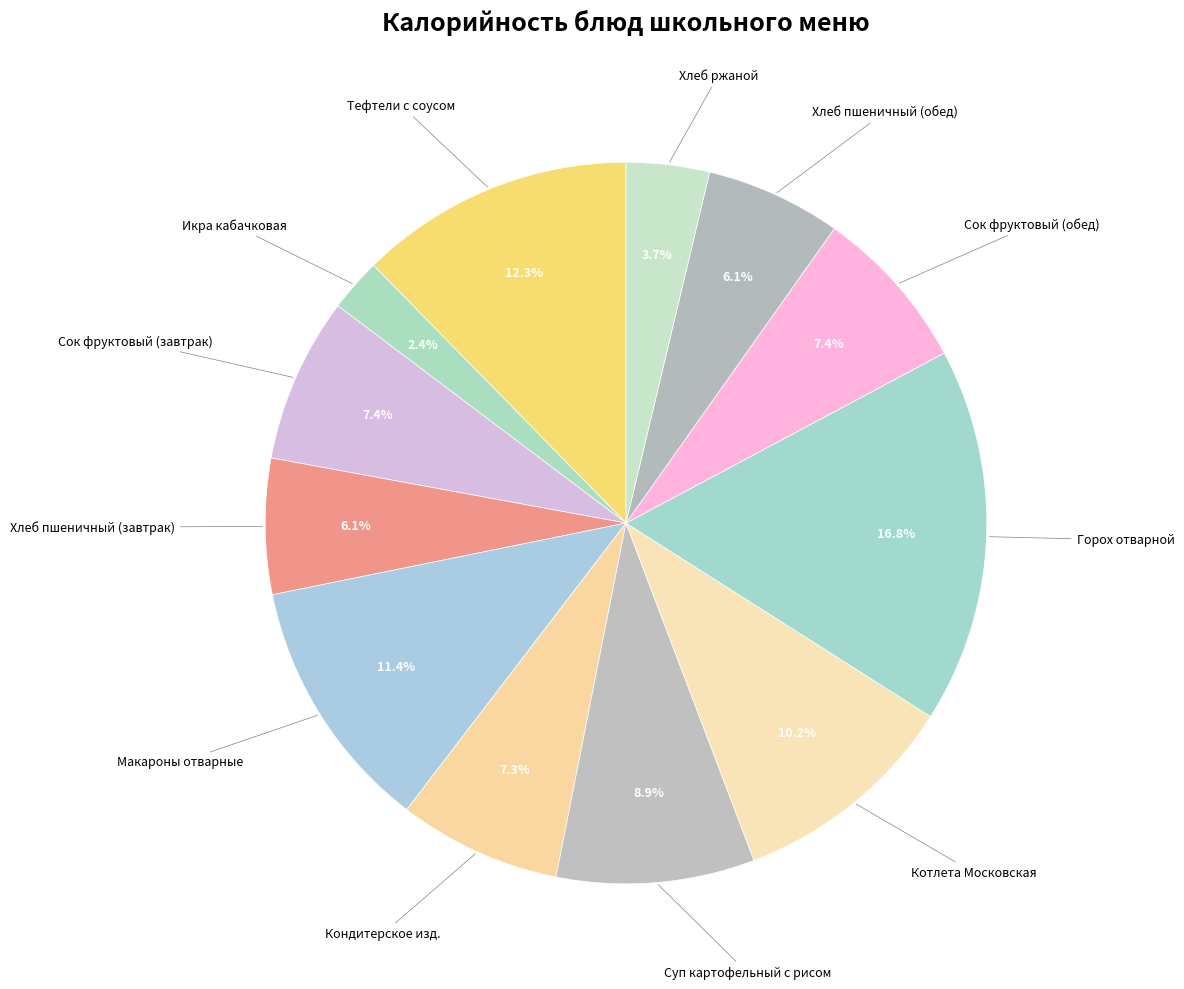

What is the largest slice in the pie chart?

Горох отварной